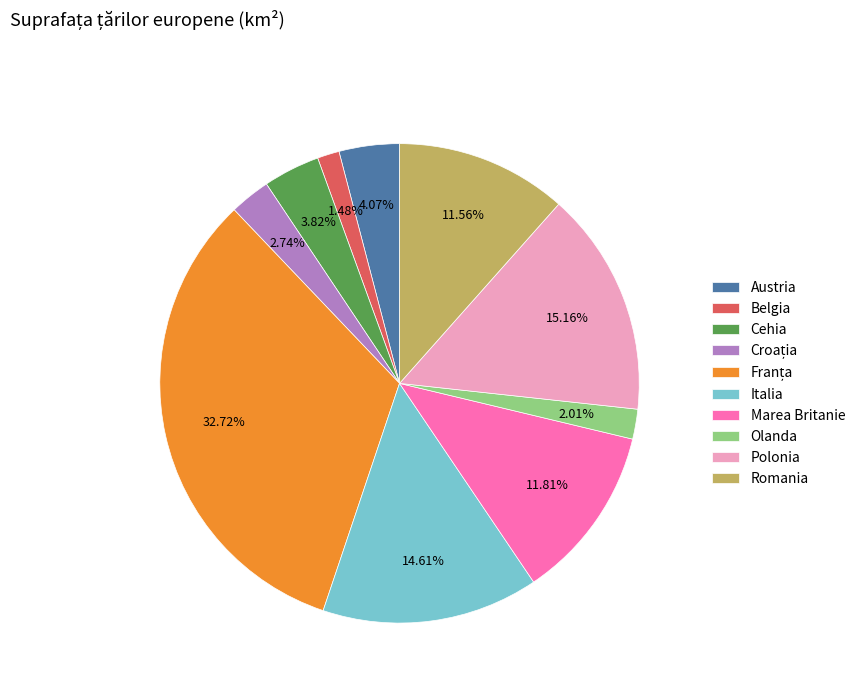

What percentage is NOT represented by Cehia?

96.2%